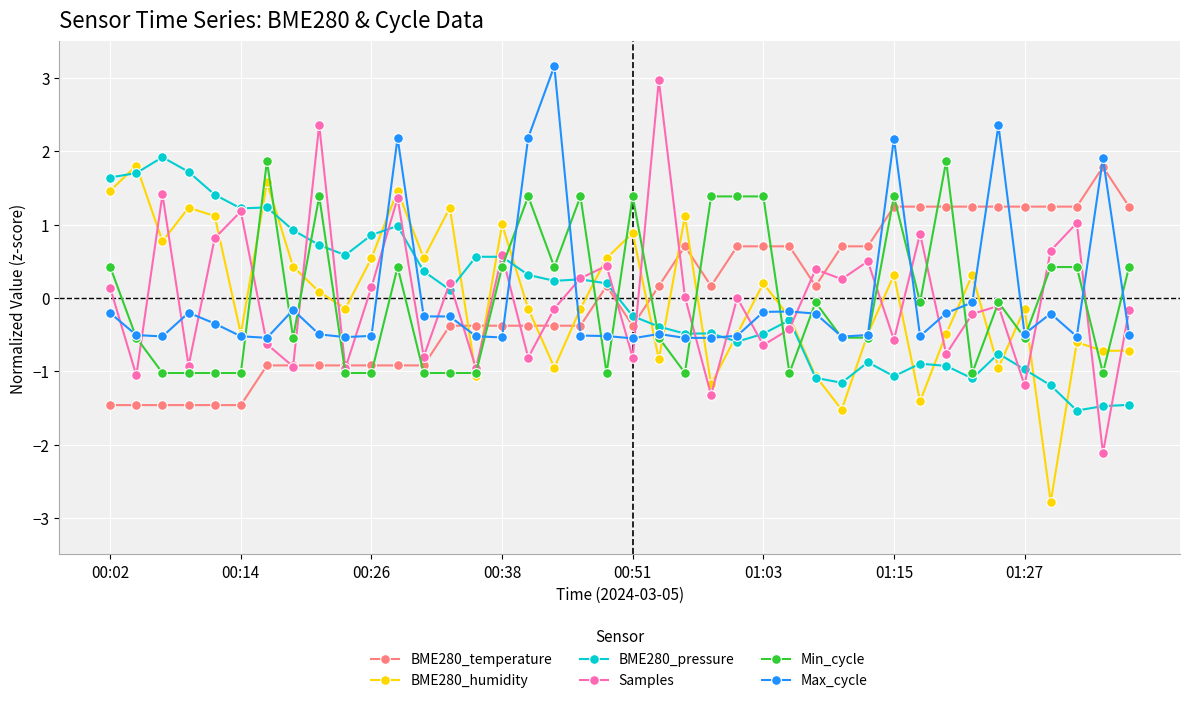

How many positive values does the Min_cycle series have?

17